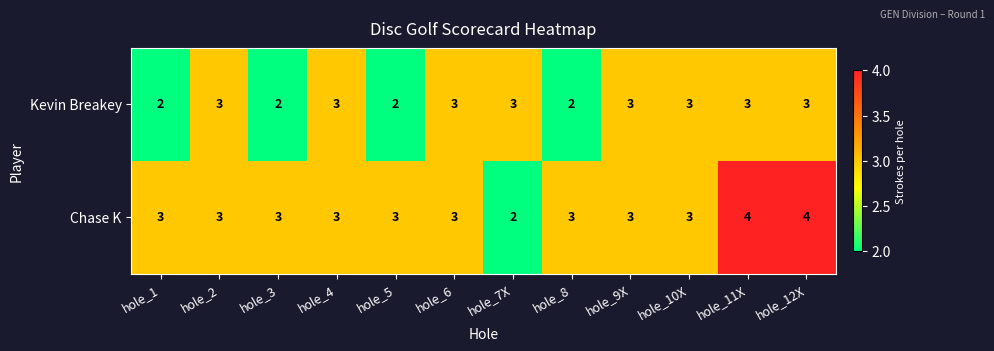

Reading right to left, transcribe all the data shown in this chart.

Kevin Breakey: hole_12X=3	hole_11X=3	hole_10X=3	hole_9X=3	hole_8=2	hole_7X=3	hole_6=3	hole_5=2	hole_4=3	hole_3=2	hole_2=3	hole_1=2
Chase K: hole_12X=4	hole_11X=4	hole_10X=3	hole_9X=3	hole_8=3	hole_7X=2	hole_6=3	hole_5=3	hole_4=3	hole_3=3	hole_2=3	hole_1=3